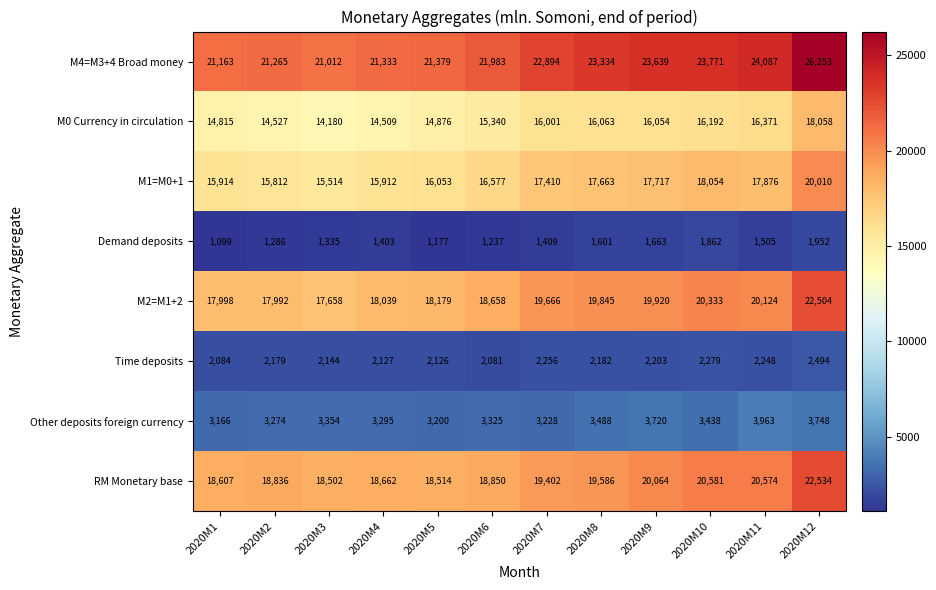

Rank the series by their maximum value, from lowest to highest.

Demand deposits, Time deposits, Other deposits foreign currency, M0 Currency in circulation, M1=M0+1, M2=M1+2, RM Monetary base, M4=M3+4 Broad money